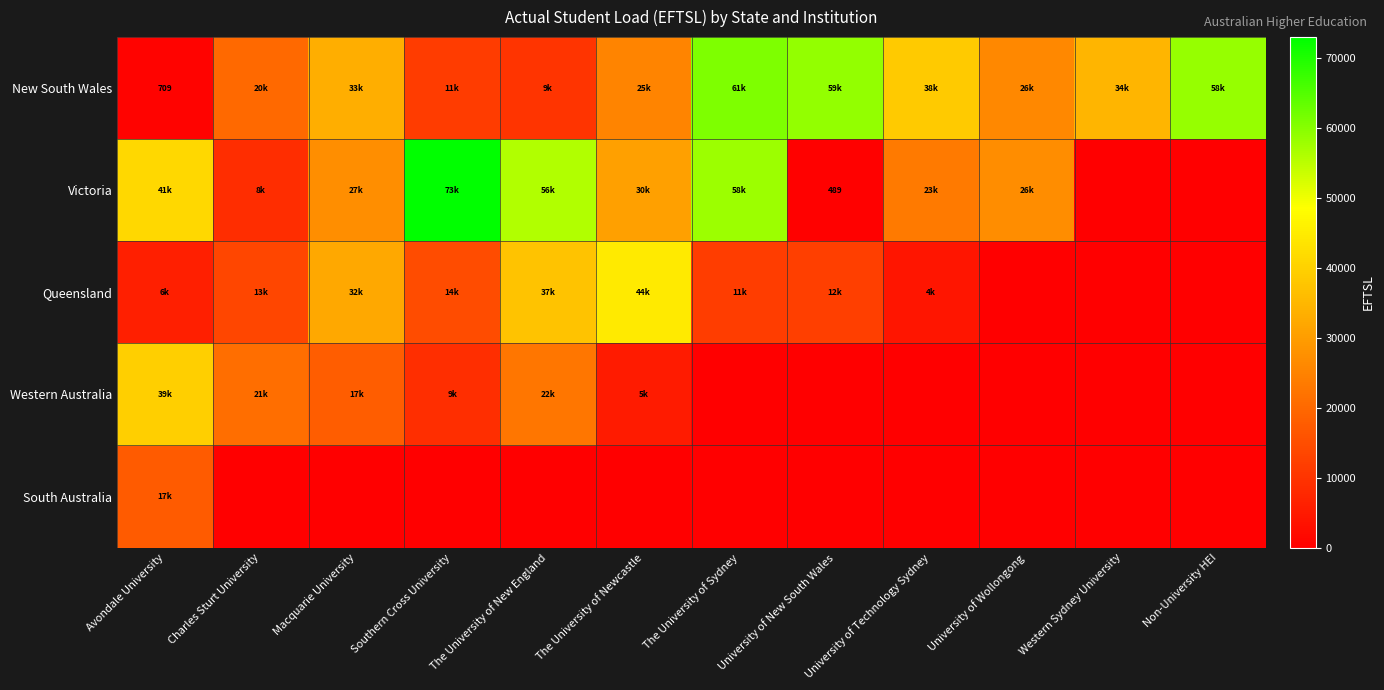

The value of New South Wales at Avondale University is 1023. True or false?

False